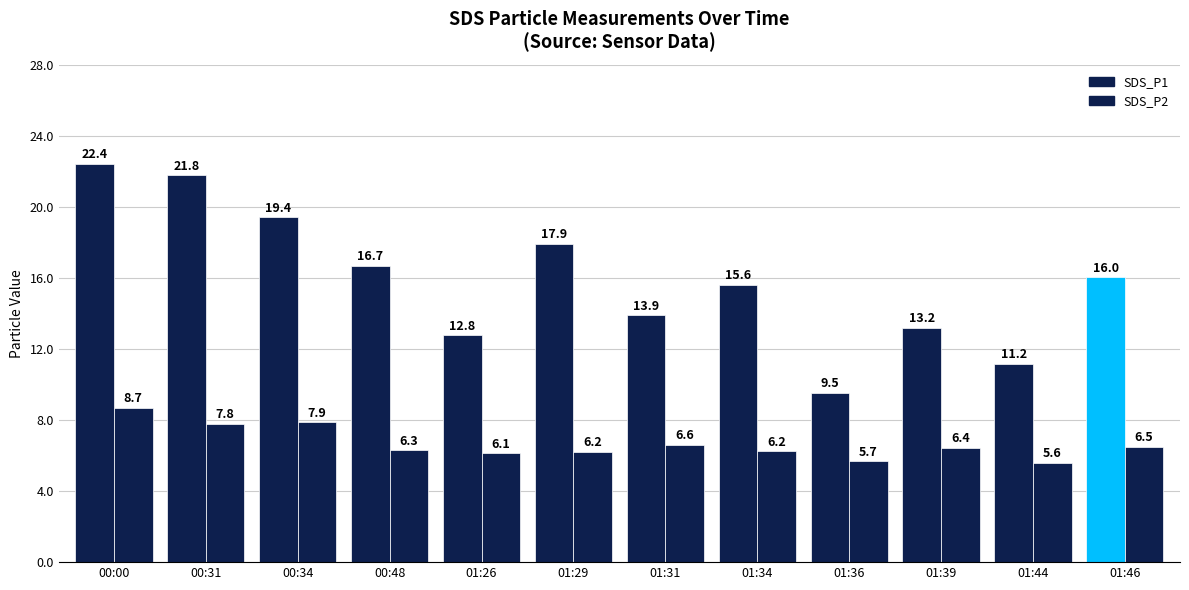

What is the label of the 5th bar from the left?

01:26